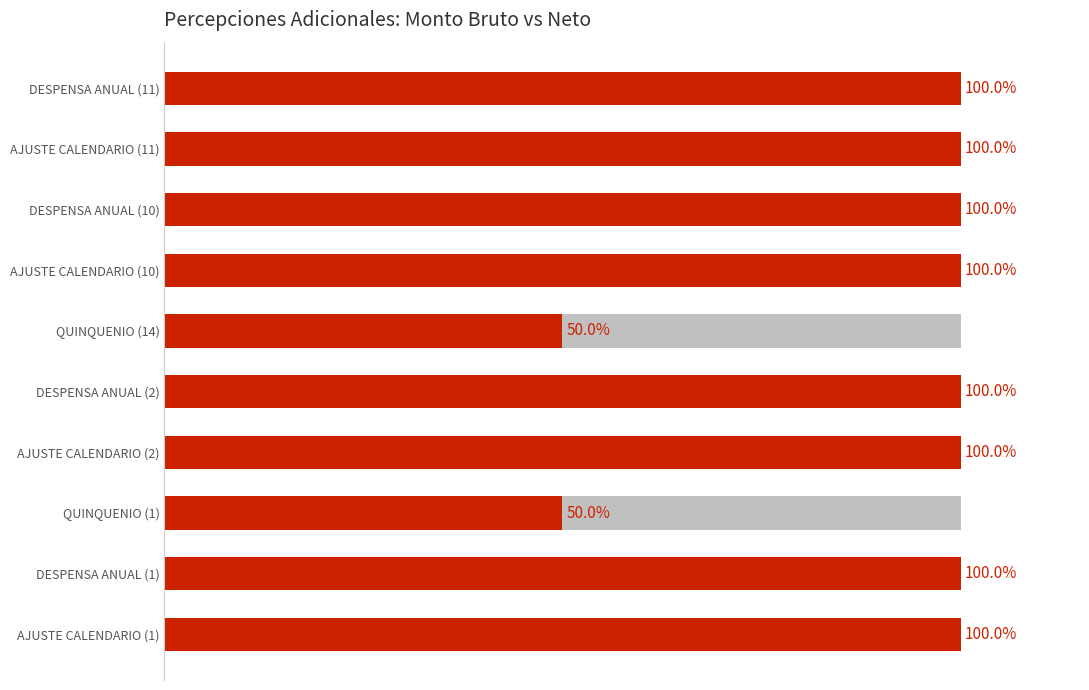

What is the maximum value shown in the chart?

100.0